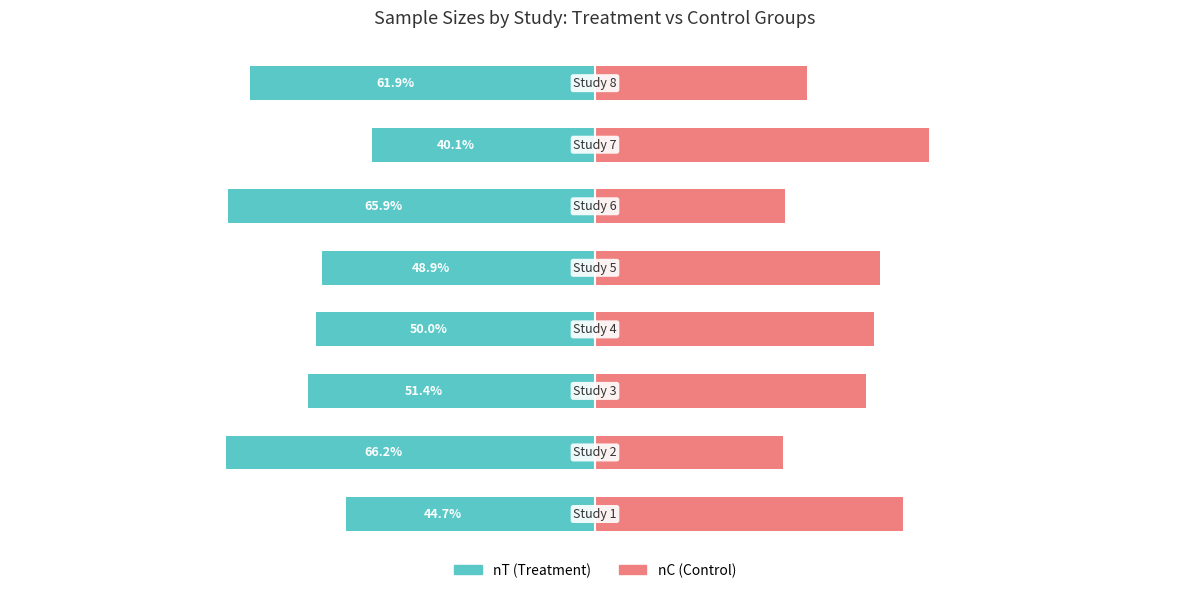

What is the sum of all nC (Control) values?

370.8